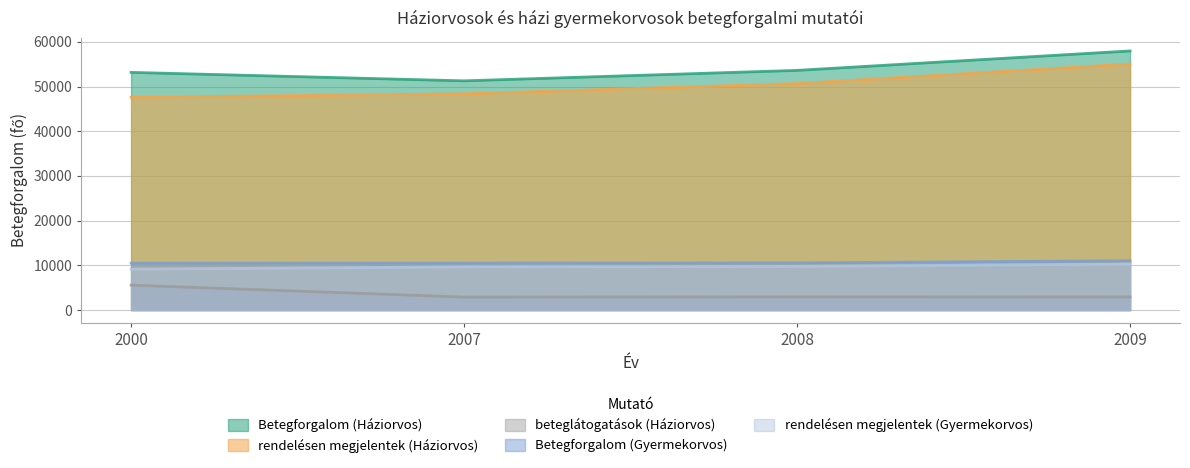

Reading right to left, list all the values displayed in this chart.

Betegforgalom (Háziorvos): 2009=57963	2008=53616	2007=51274	2000=53167
rendelésen megjelentek (Háziorvos): 2009=55030	2008=50661	2007=48370	2000=47593
beteglátogatások (Háziorvos): 2009=2933	2008=2955	2007=2904	2000=5574
Betegforgalom (Gyermekorvos): 2009=11033	2008=10560	2007=10511	2000=10504
rendelésen megjelentek (Gyermekorvos): 2009=10284	2008=9770	2007=9662	2000=9158